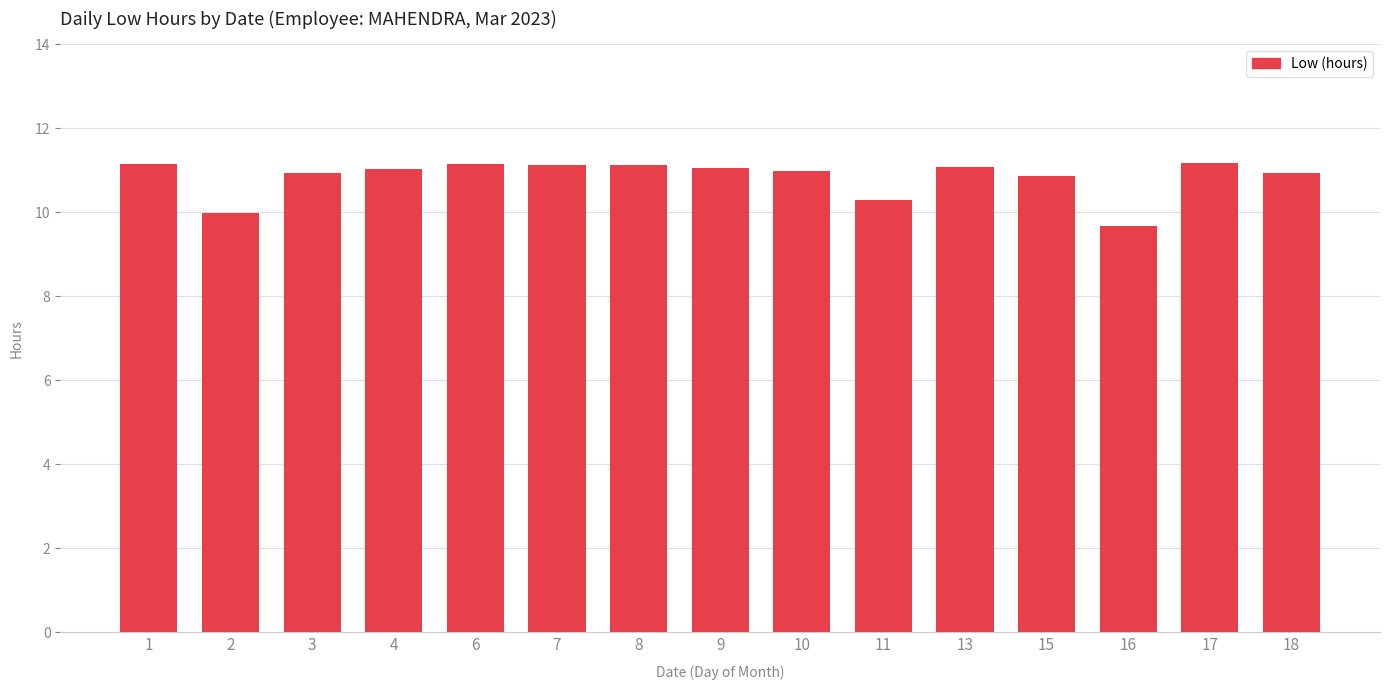

Where does the data first go above 11?

1